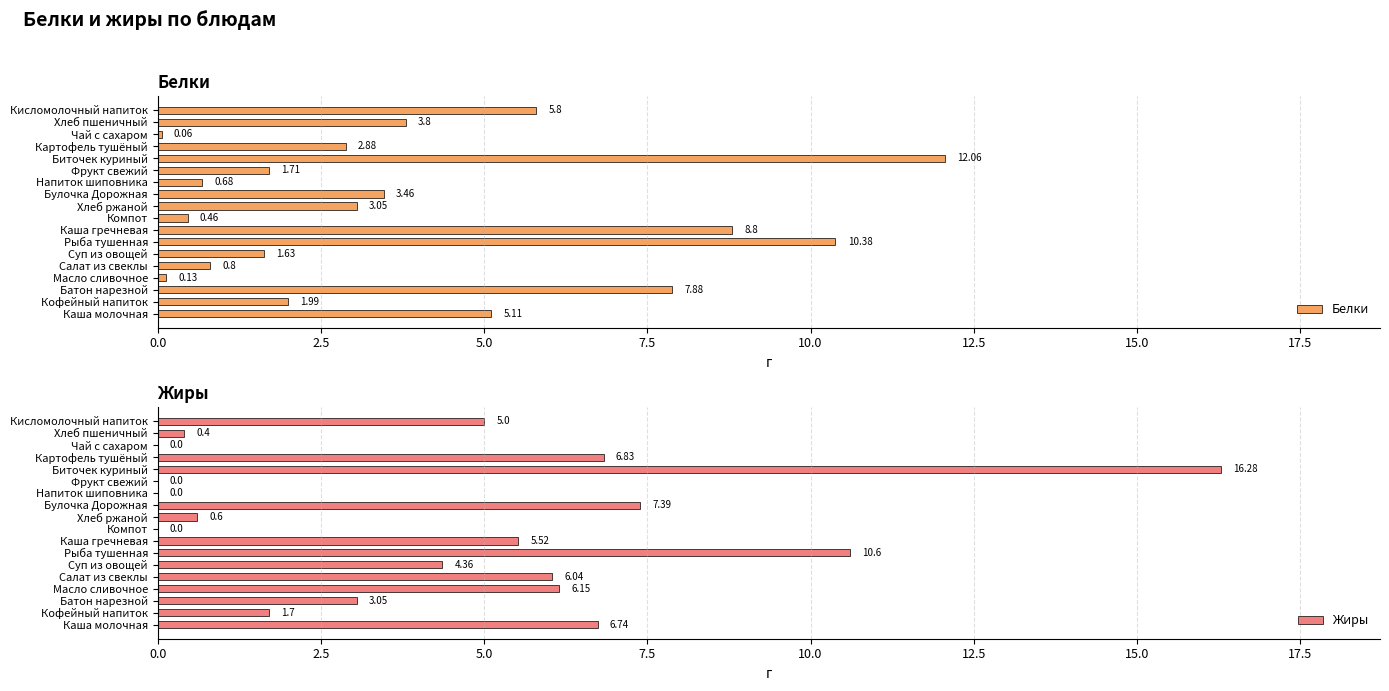

What are all the series names shown in the legend?

Белки, Жиры